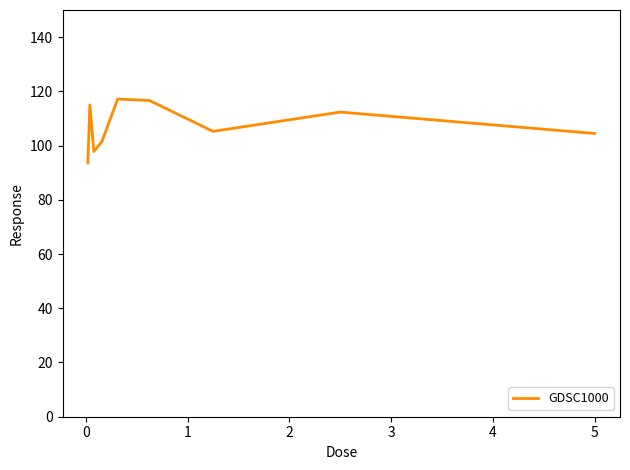

What is the smallest value displayed?

93.6